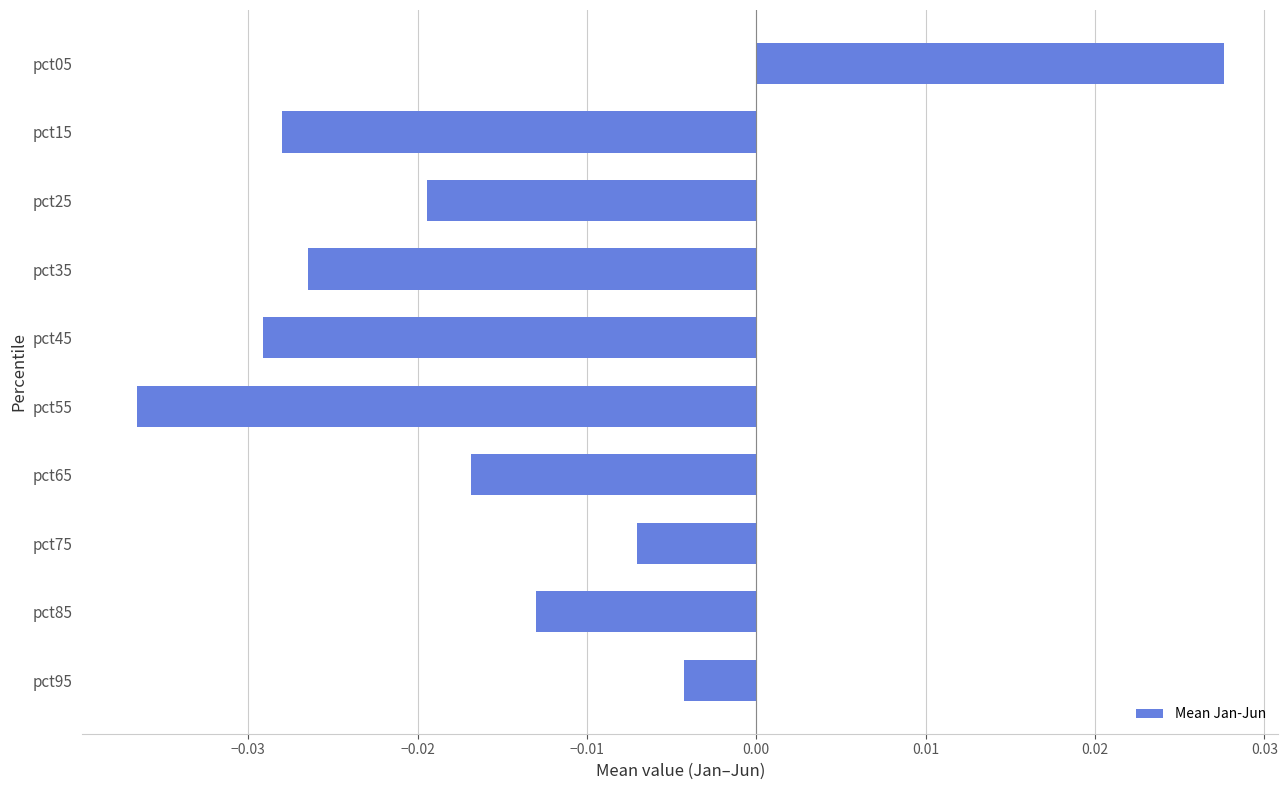

At which category does the chart reach its peak across all series?

pct05